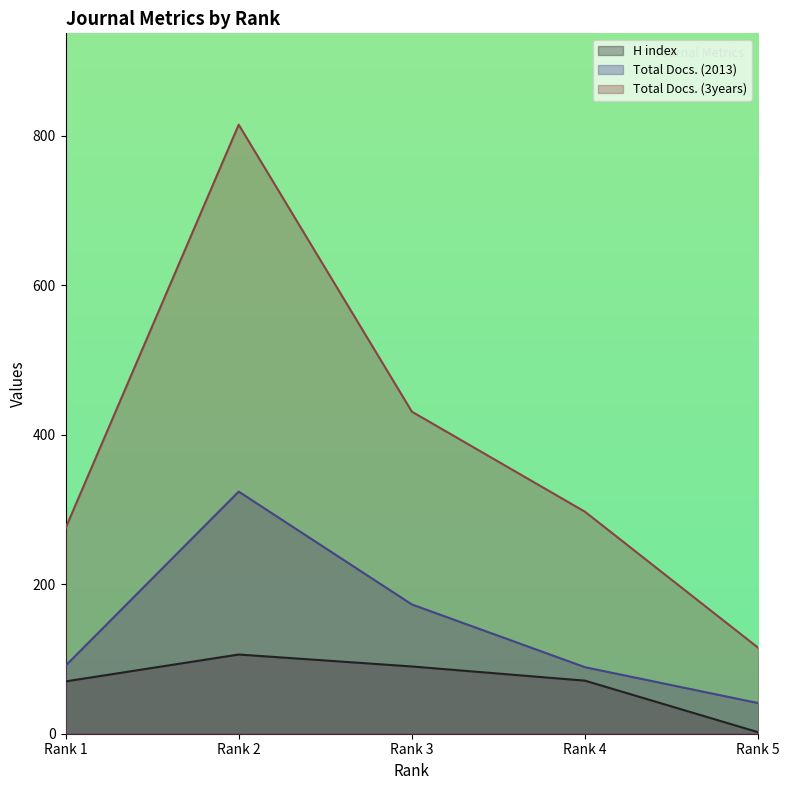

Rank the series by their average value, from lowest to highest.

H index, Total Docs. (2013), Total Docs. (3years)